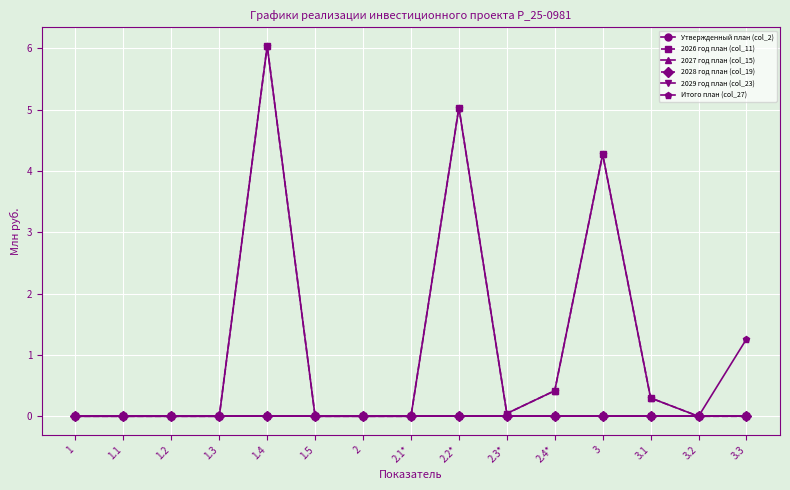

The value of Утвержденный план (col_2) at 3.2 is 0.0. True or false?

True